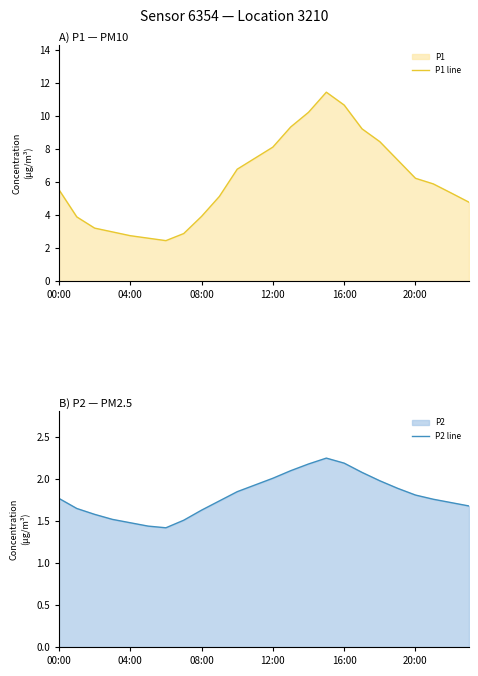

What value does the P1 line series have at 00:00?

5.5